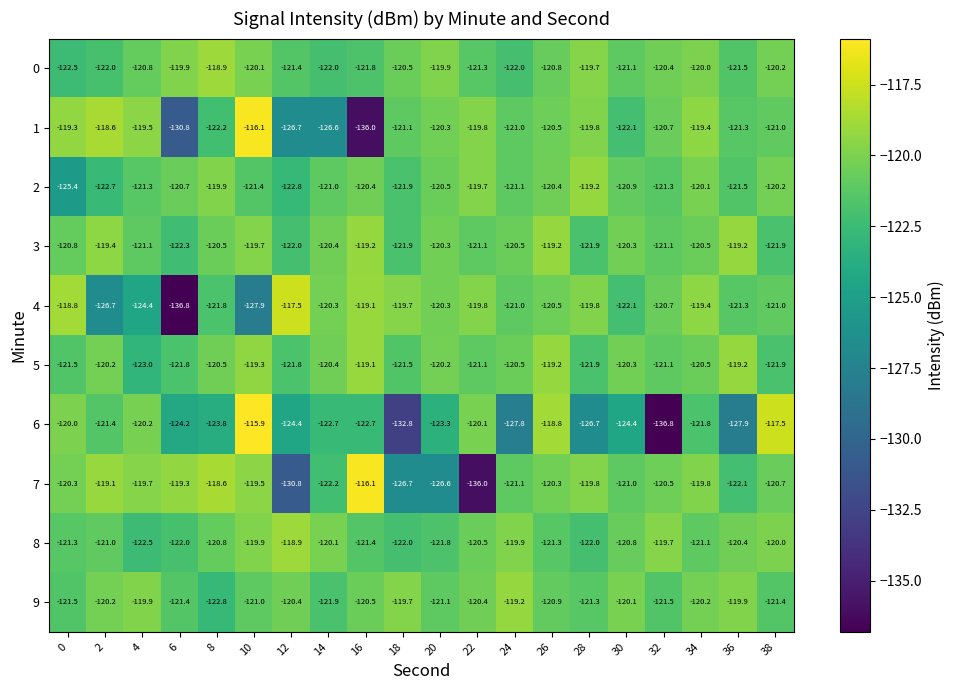

Which series has the largest total across all categories?

3